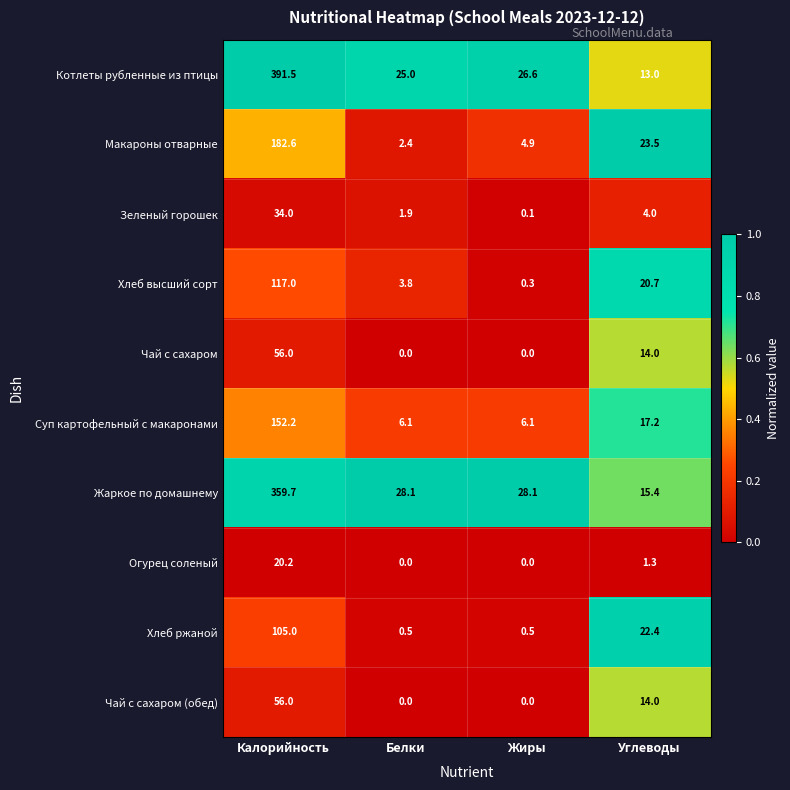

Count the number of categories in the chart.

4